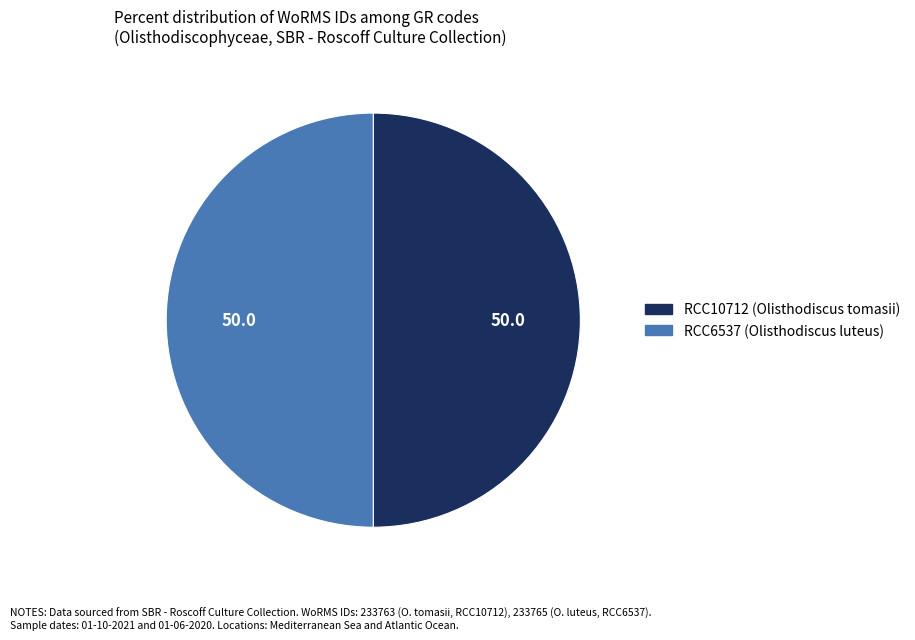

True or false: RCC6537 accounts for 50% of the total.

True